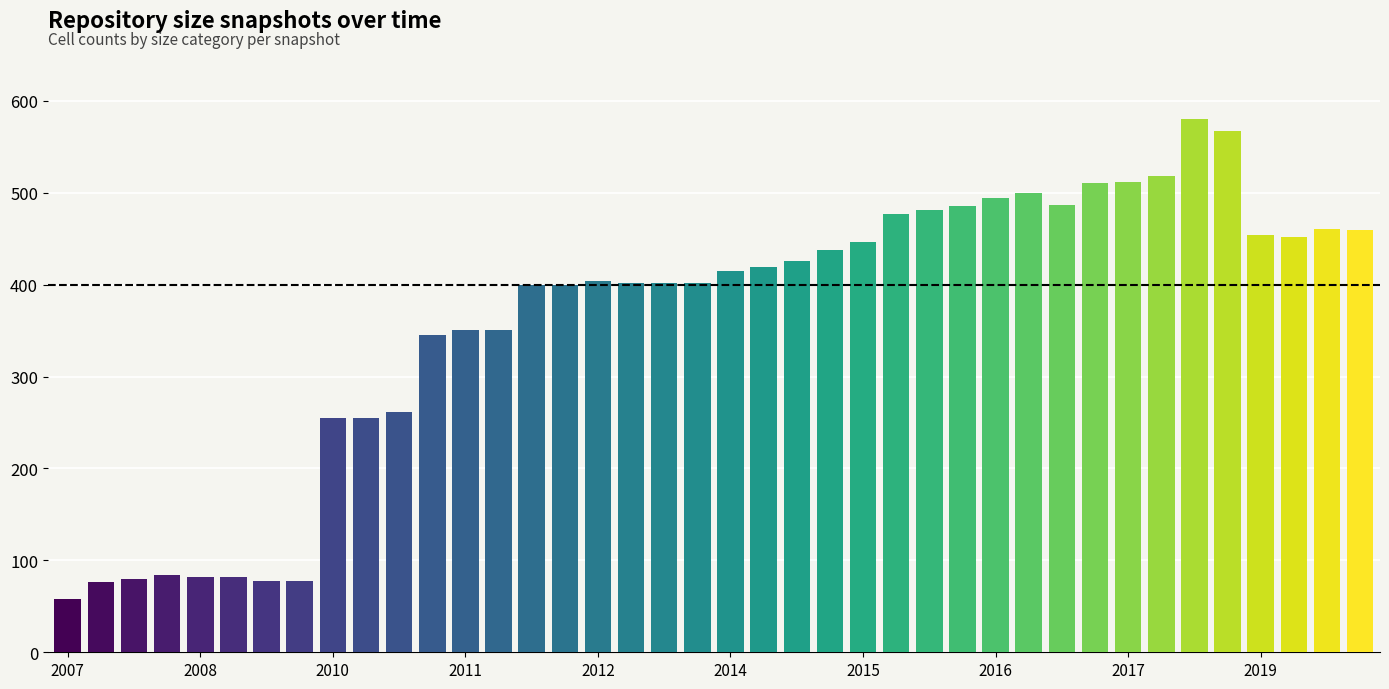

What is the value of the 29th bar from the left?

494